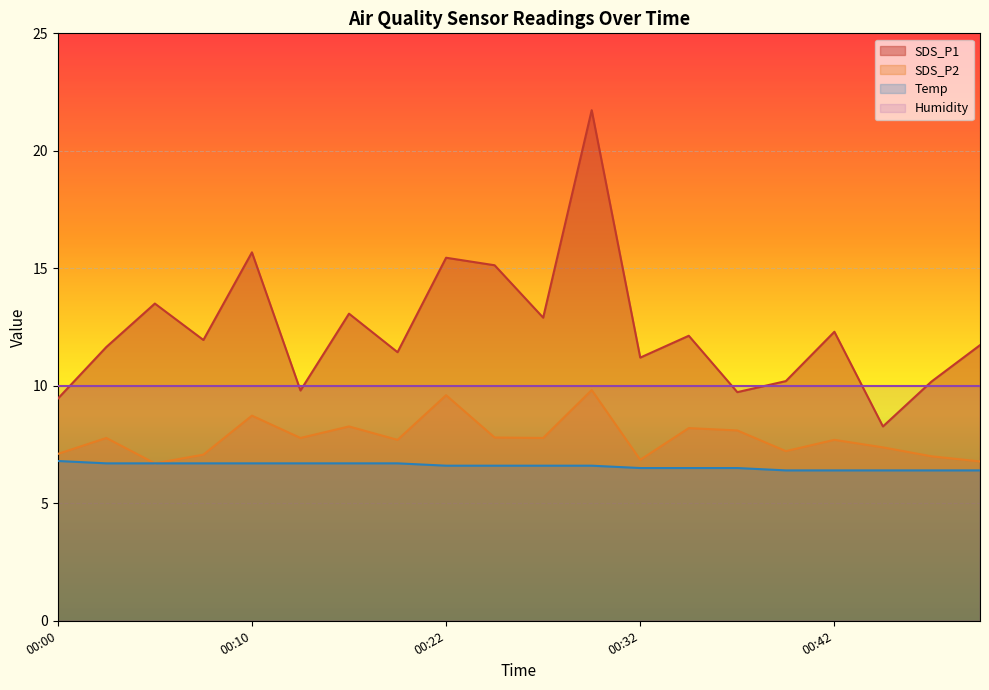

What is the total value across all series at 00:39?

23.8